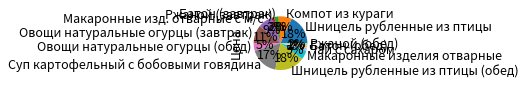

What percentage is the Шницель рубленные из птицы (обед) slice, to the nearest percent?

18%